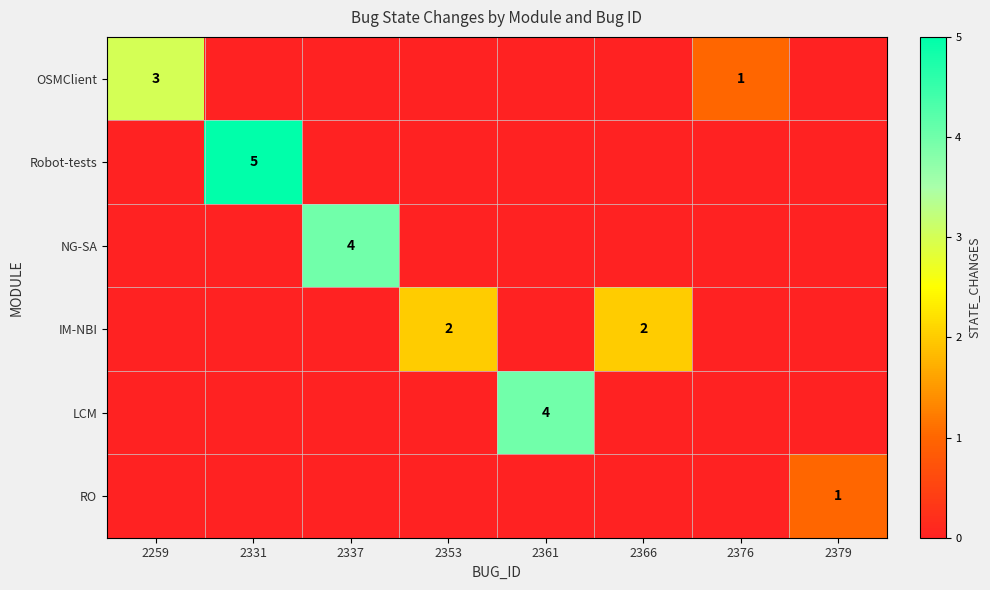

The Robot-tests series shows 1 at 2331. True or false?

False